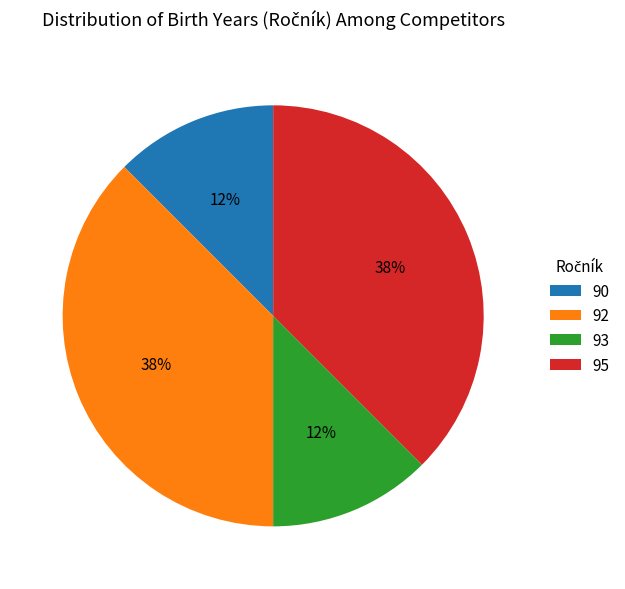

Which has a higher value, 92 or 90?

92